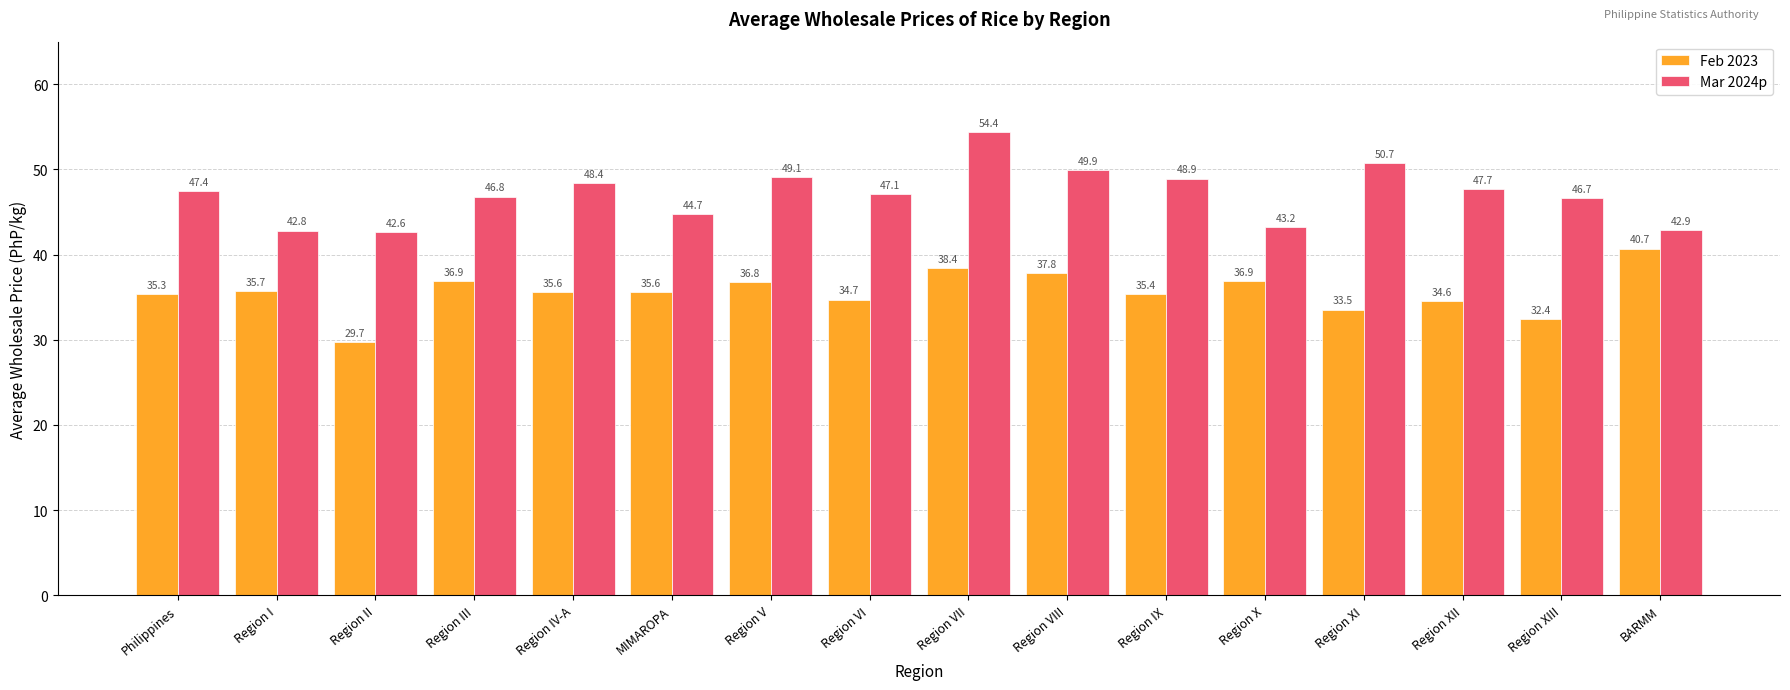

Rank the series at MIMAROPA from highest to lowest value.

Mar 2024p, Feb 2023